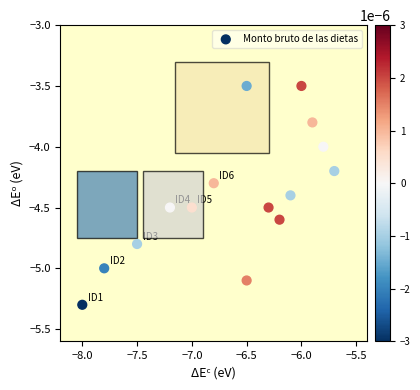

What is the range of Y values (max minus min)?

1.8